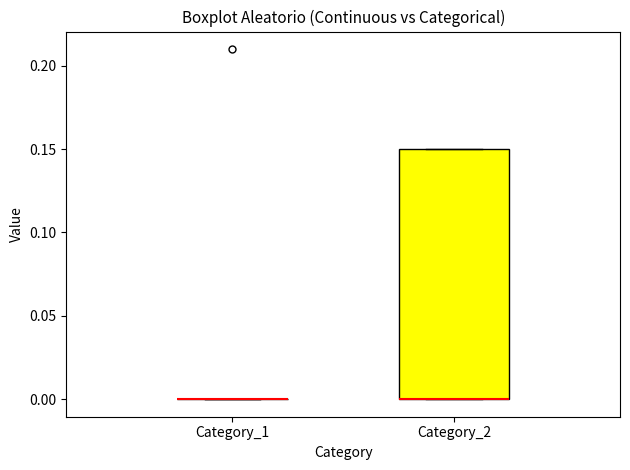

Reading left to right, transcribe this box plot: for each box, give where its median line is, the range the box spans, and where its two whiskers end, as read against the y-axis. The values are not printed on the chart, so give them approximately, as read against the axis.

Category_1: box collapsed to a line at 0.00, whiskers 0.00 to 0.00
Category_2: median 0.00 (drawn on the box's lower edge), box 0.00 to 0.15, whiskers 0.00 to 0.15